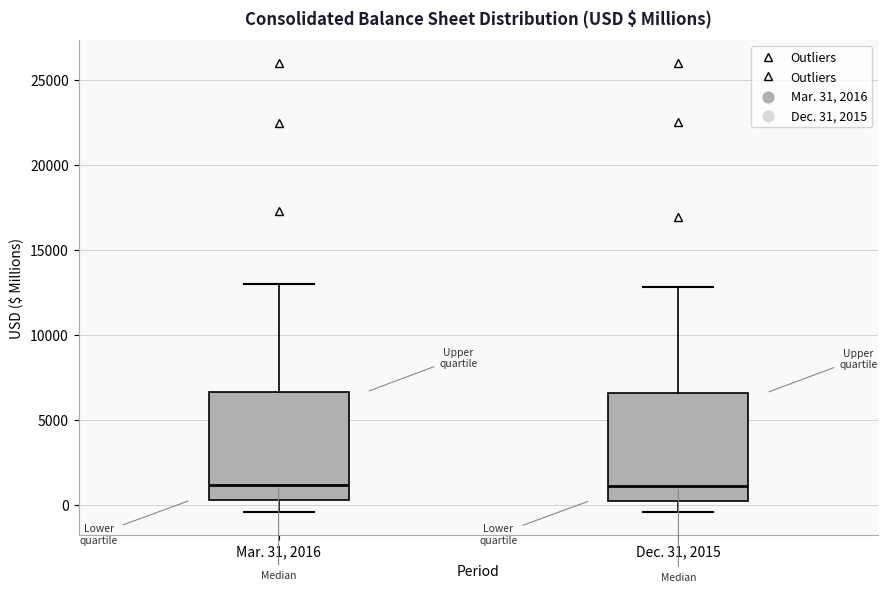

Reading left to right, read every box against the y-axis: the position of its median line, the range the box covers, and the ends of its whiskers. The values are not printed on the chart, so give them approximately, as read against the axis.

Mar. 31, 2016: median 1000, box 500 to 6500, whiskers -500 to 13000
Dec. 31, 2015: median 1000, box 500 to 6500, whiskers -500 to 13000